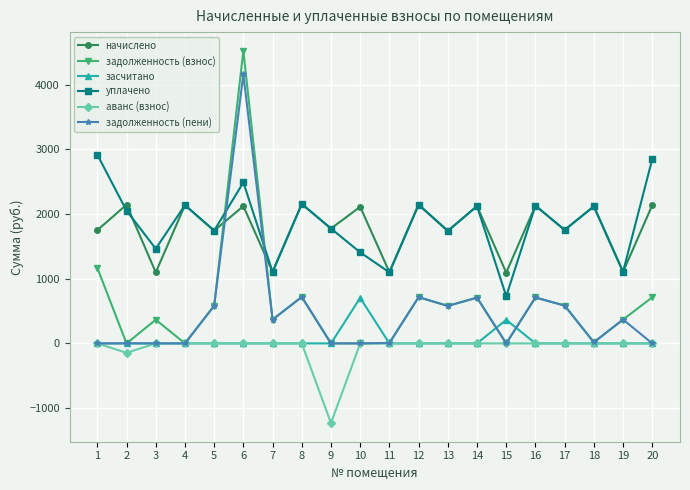

True or false: уплачено and засчитано cross at least once.

False